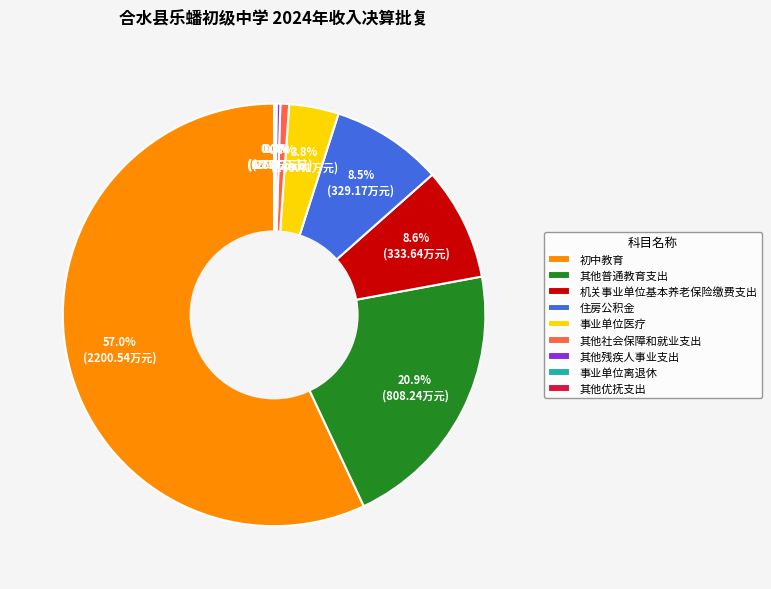

Do 住房公积金 and 其他残疾人事业支出 together represent more than half of the pie?

No